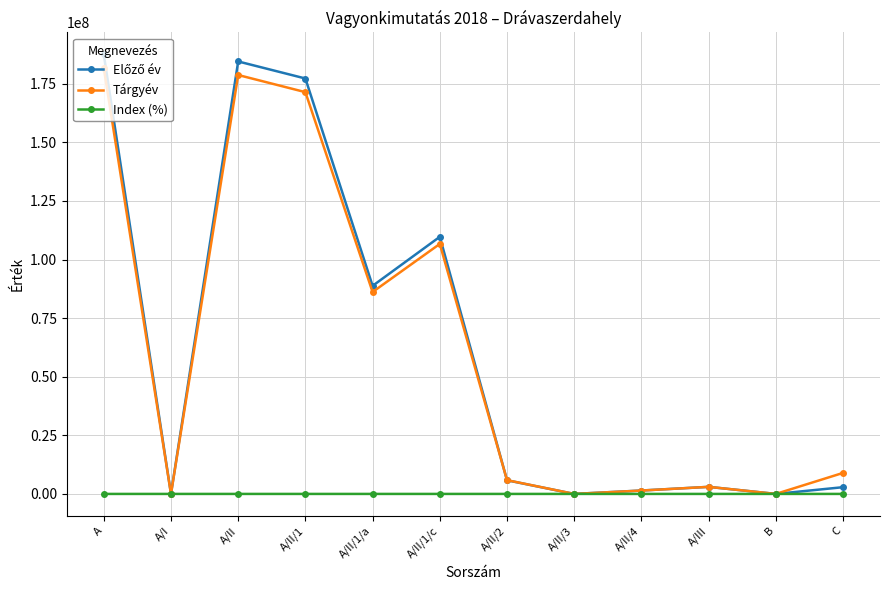

What is the value of the Index (%) point at the 3rd from the left?

96.9